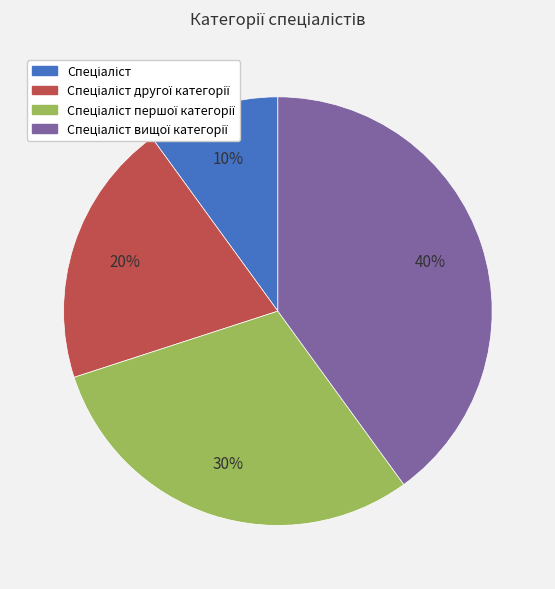

Is there a majority slice in this chart?

No